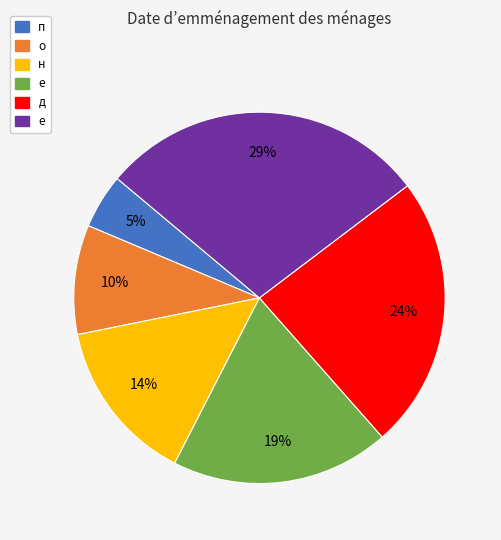

Is there a majority slice in this chart?

No